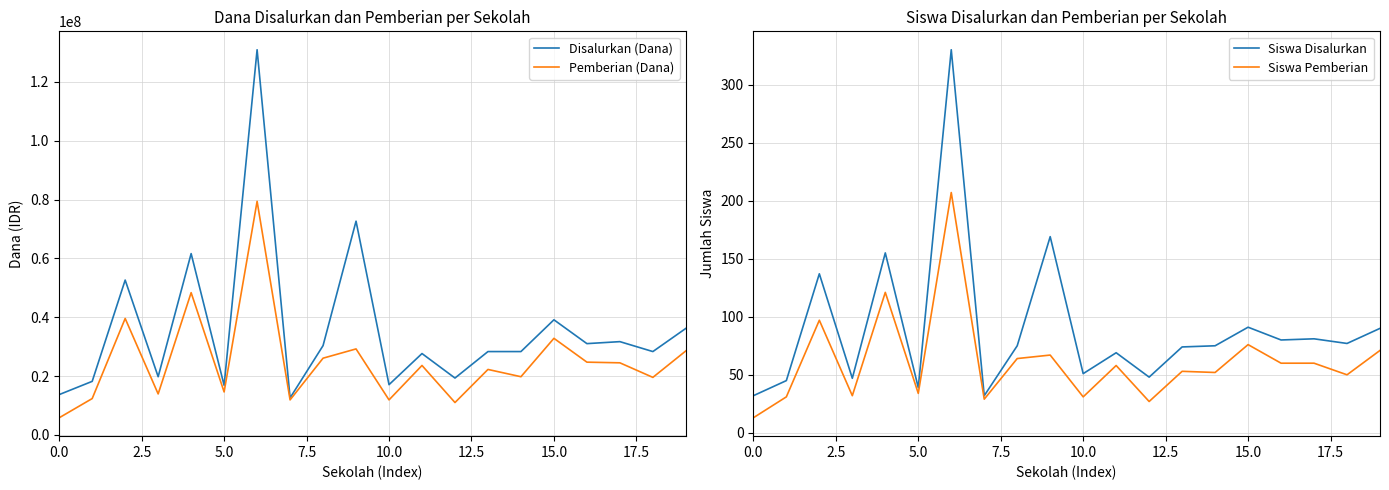

What is the difference between the maximum and minimum values in the Pemberian (Dana) series?

73575000